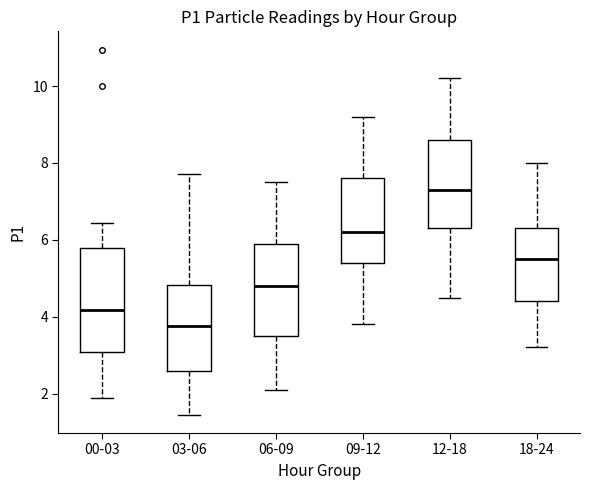

Reading left to right, read every box against the y-axis: the position of its median line, the range the box covers, and the ends of its whiskers. The values are not printed on the chart, so give them approximately, as read against the axis.

00-03: median 4.2, box 3.0 to 5.8, whiskers 1.8 to 6.4
03-06: median 3.8, box 2.6 to 4.8, whiskers 1.4 to 7.8
06-09: median 4.8, box 3.6 to 6.0, whiskers 2.2 to 7.6
09-12: median 6.2, box 5.4 to 7.6, whiskers 3.8 to 9.2
12-18: median 7.4, box 6.4 to 8.6, whiskers 4.6 to 10.2
18-24: median 5.6, box 4.4 to 6.4, whiskers 3.2 to 8.0